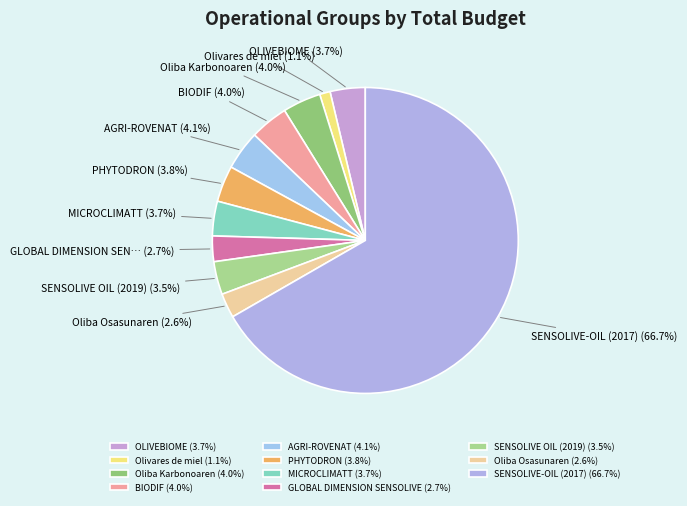

Which slice is the smallest?

Olivares de miel